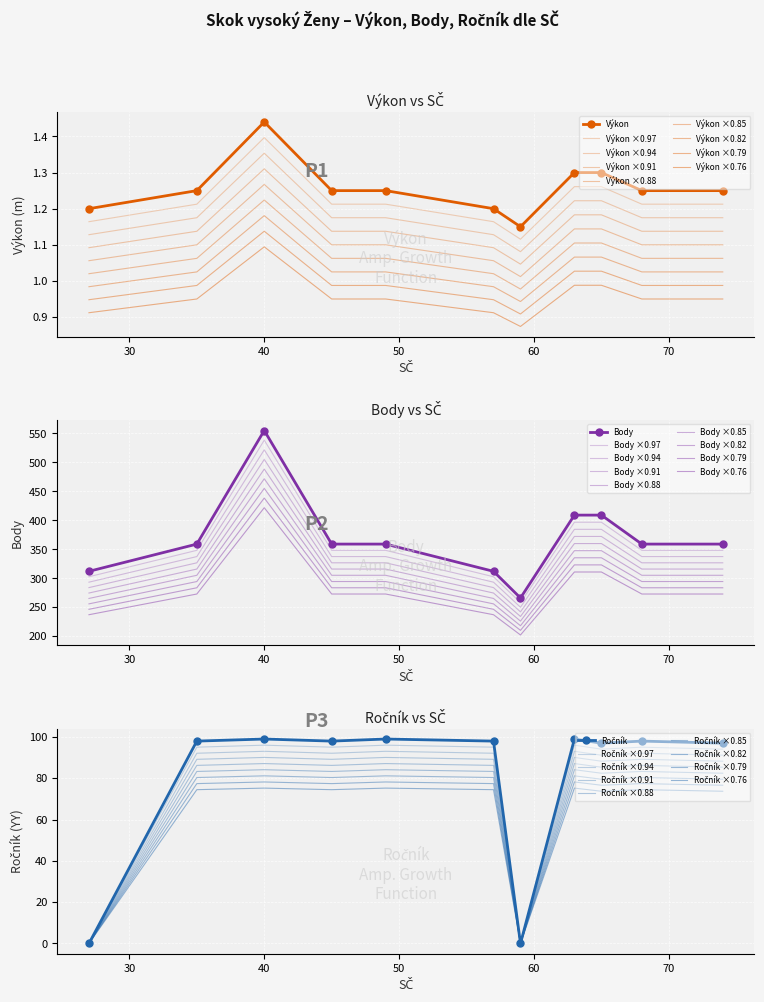

True or false: Ročník and Body intersect in this chart.

False